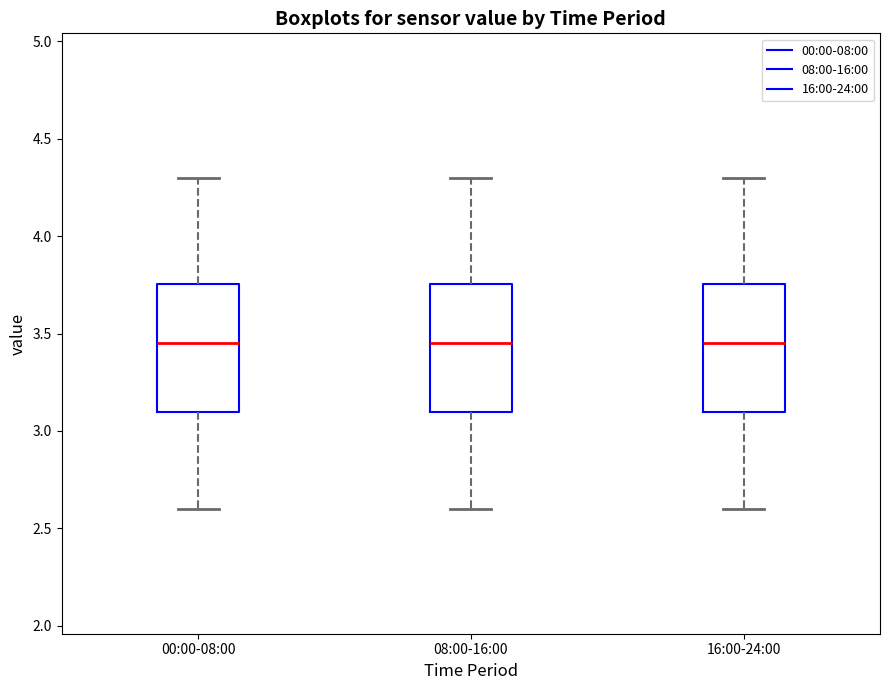

Reading left to right, read every box against the y-axis: the position of its median line, the range the box covers, and the ends of its whiskers. The values are not printed on the chart, so give them approximately, as read against the axis.

00:00-08:00: median 3.45, box 3.10 to 3.75, whiskers 2.60 to 4.30
08:00-16:00: median 3.45, box 3.10 to 3.75, whiskers 2.60 to 4.30
16:00-24:00: median 3.45, box 3.10 to 3.75, whiskers 2.60 to 4.30